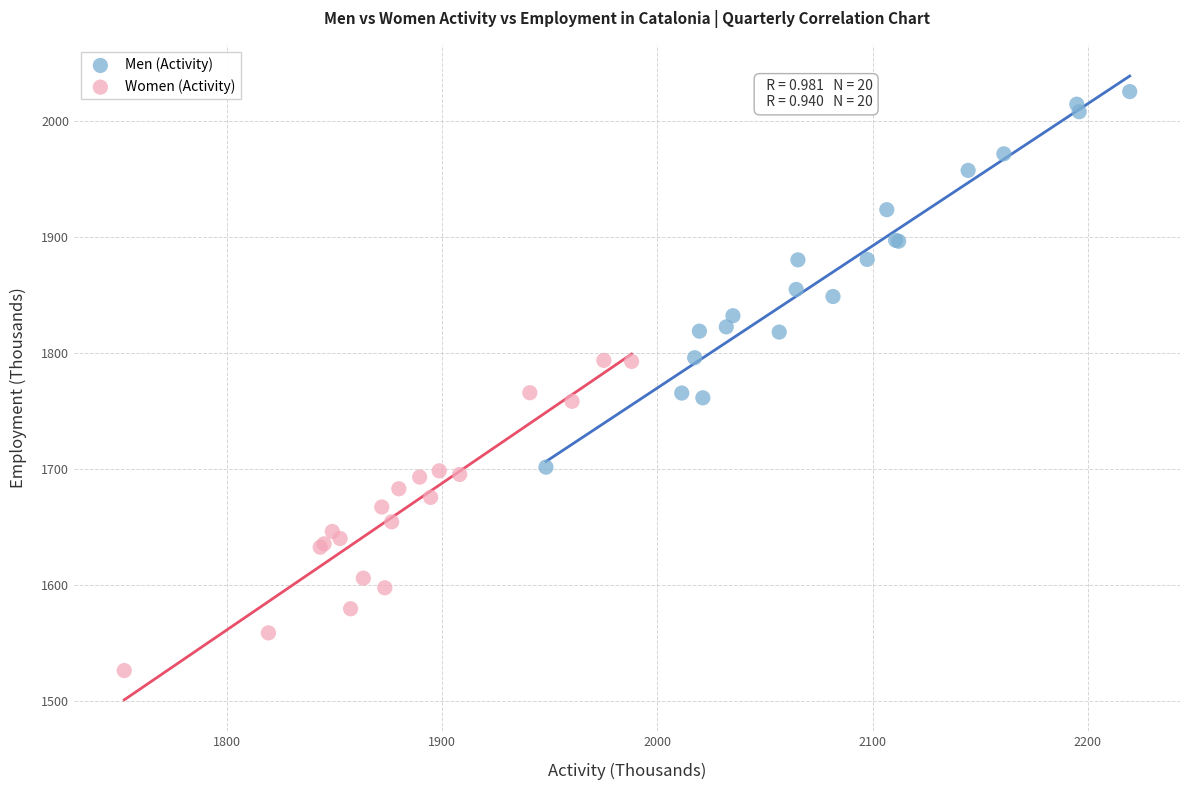

Which series reaches the minimum Y coordinate?

Women (Activity)